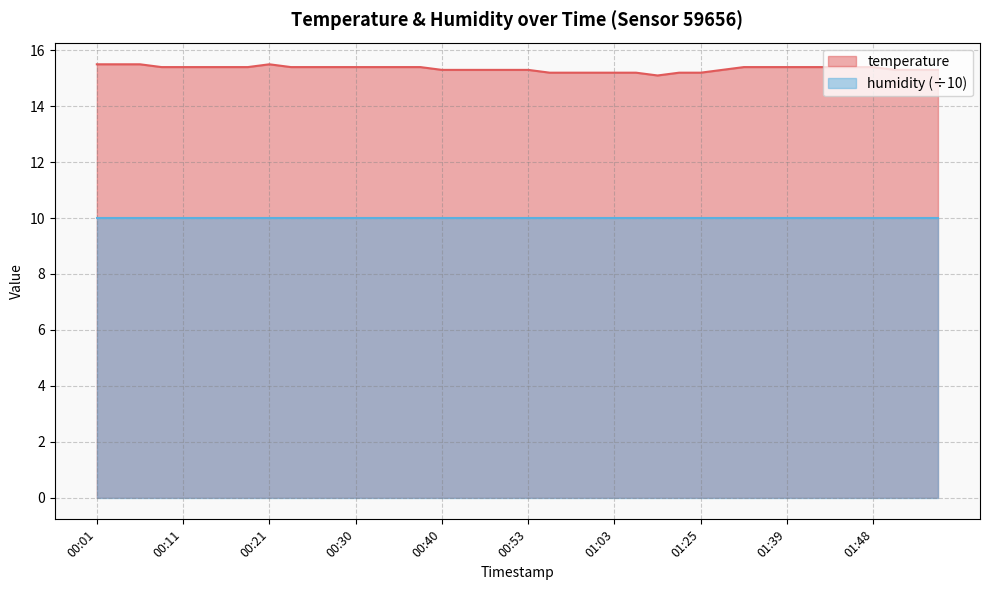

What is the difference between the maximum and minimum values?

0.4